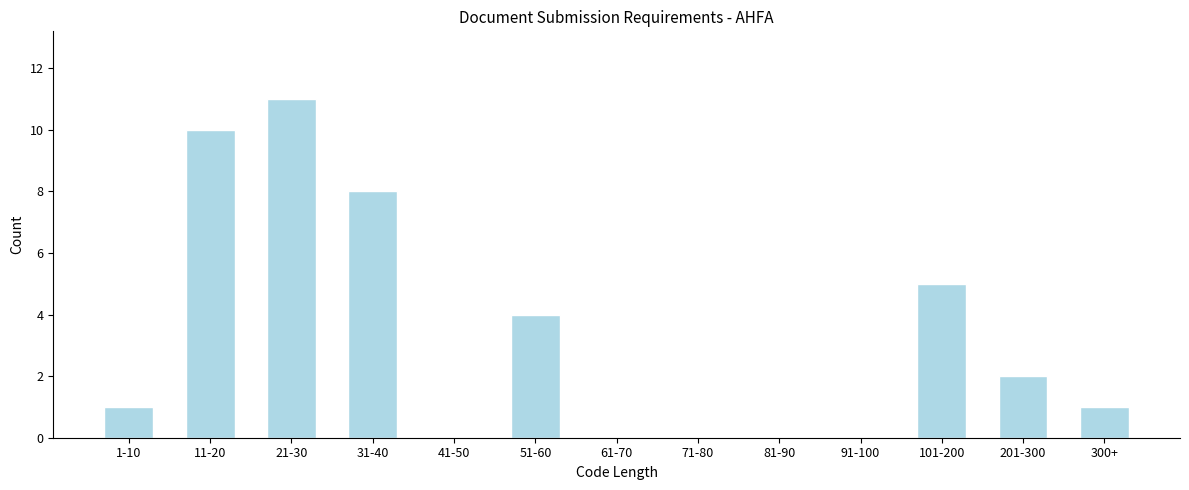

Reading left to right, what are all the values shown in this chart?

1-10=1	11-20=10	21-30=11	31-40=8	41-50=0	51-60=4	61-70=0	71-80=0	81-90=0	91-100=0	101-200=5	201-300=2	300+=1